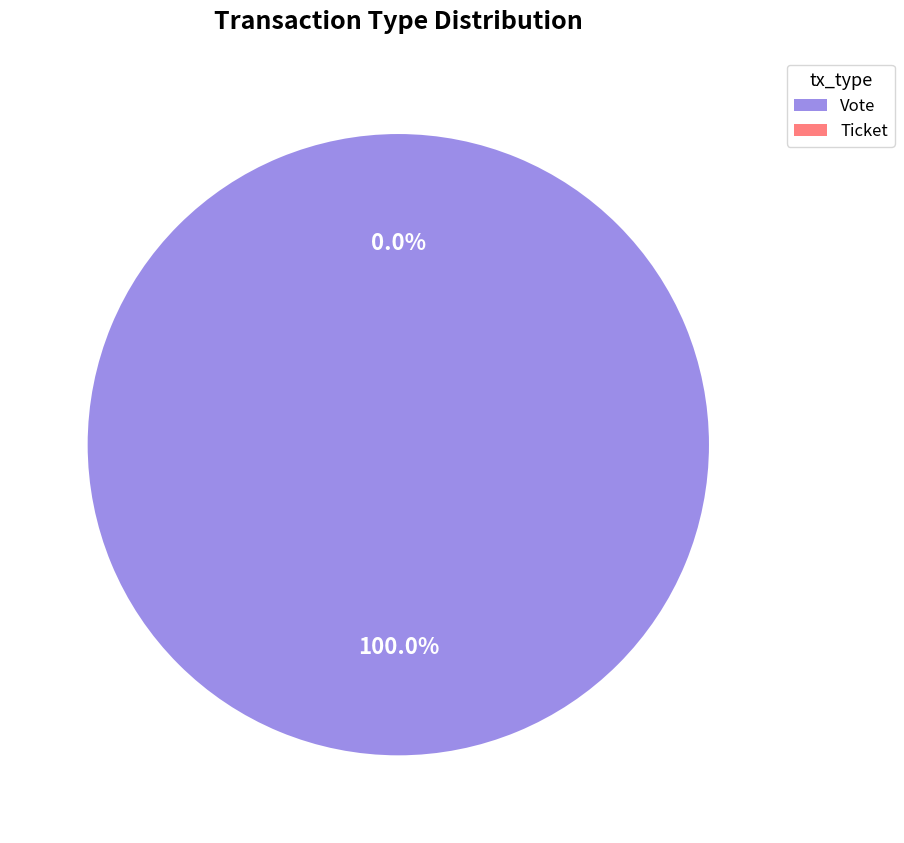

Does Vote represent more than half of the total?

Yes